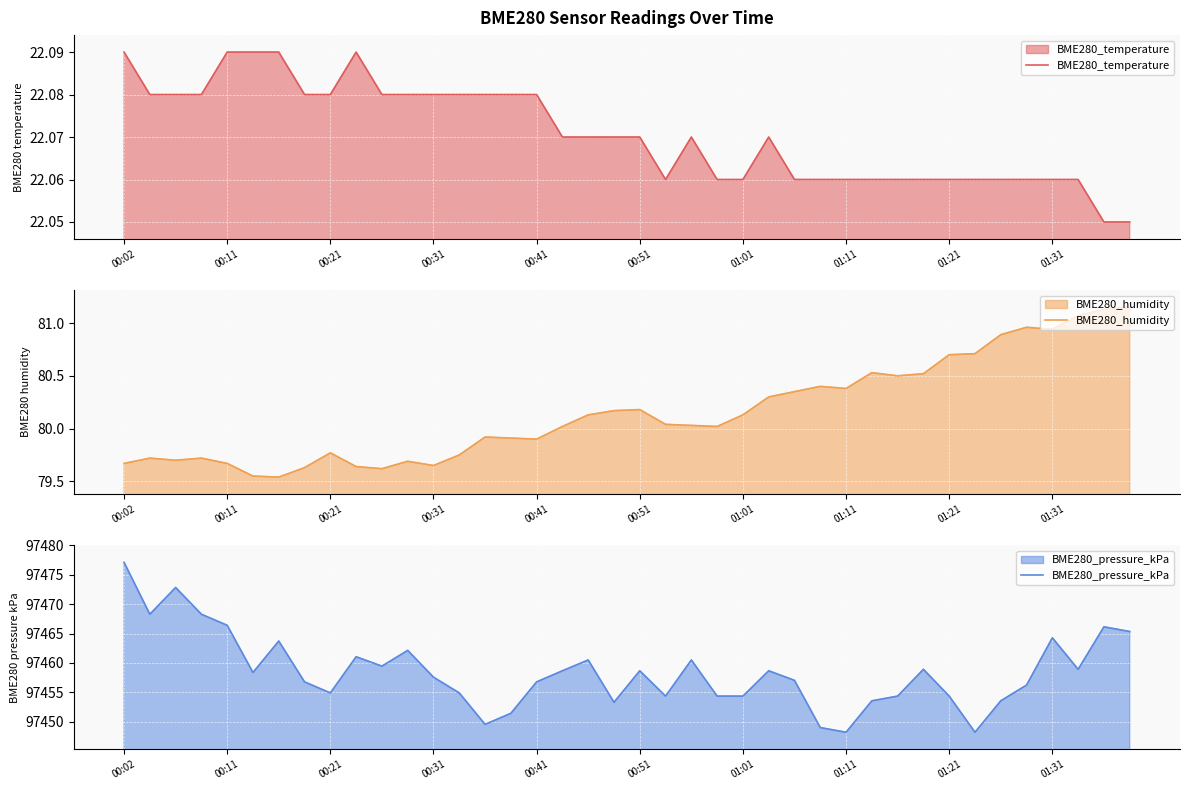

True or false: BME280_pressure_kPa has a value of 158154.1 at 23.

False